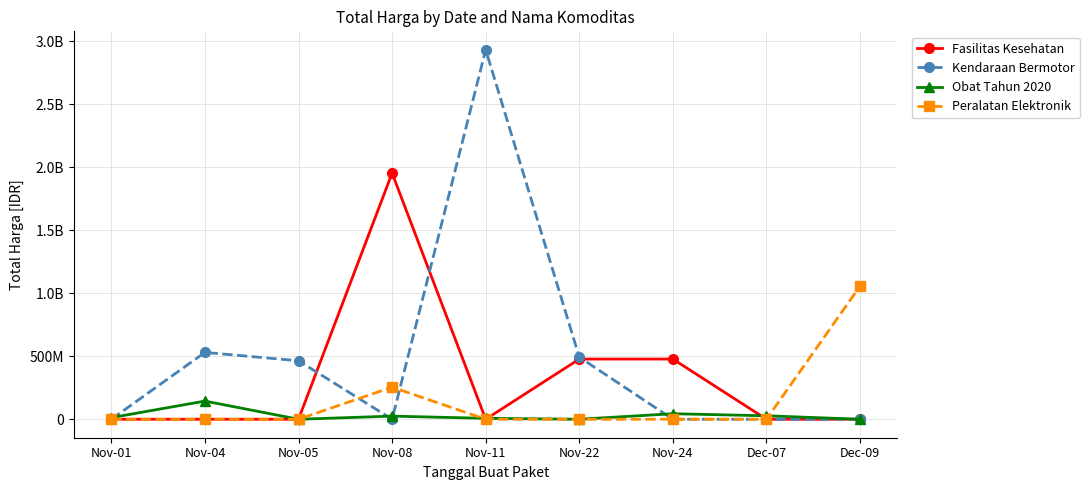

Reading left to right, transcribe all the data shown in this chart.

Fasilitas Kesehatan: Nov-01=0	Nov-04=0	Nov-05=0	Nov-08=1953197980	Nov-11=0	Nov-22=477600000	Nov-24=477600000	Dec-07=0	Dec-09=0
Kendaraan Bermotor: Nov-01=0	Nov-04=530443300	Nov-05=464002100	Nov-08=0	Nov-11=2931562000	Nov-22=493000000	Nov-24=0	Dec-07=0	Dec-09=0
Obat Tahun 2020: Nov-01=12787500	Nov-04=144188270	Nov-05=0	Nov-08=24693960	Nov-11=7401240	Nov-22=0	Nov-24=43859200	Dec-07=27412000	Dec-09=0
Peralatan Elektronik: Nov-01=0	Nov-04=0	Nov-05=0	Nov-08=254700000	Nov-11=0	Nov-22=0	Nov-24=0	Dec-07=0	Dec-09=1056520800